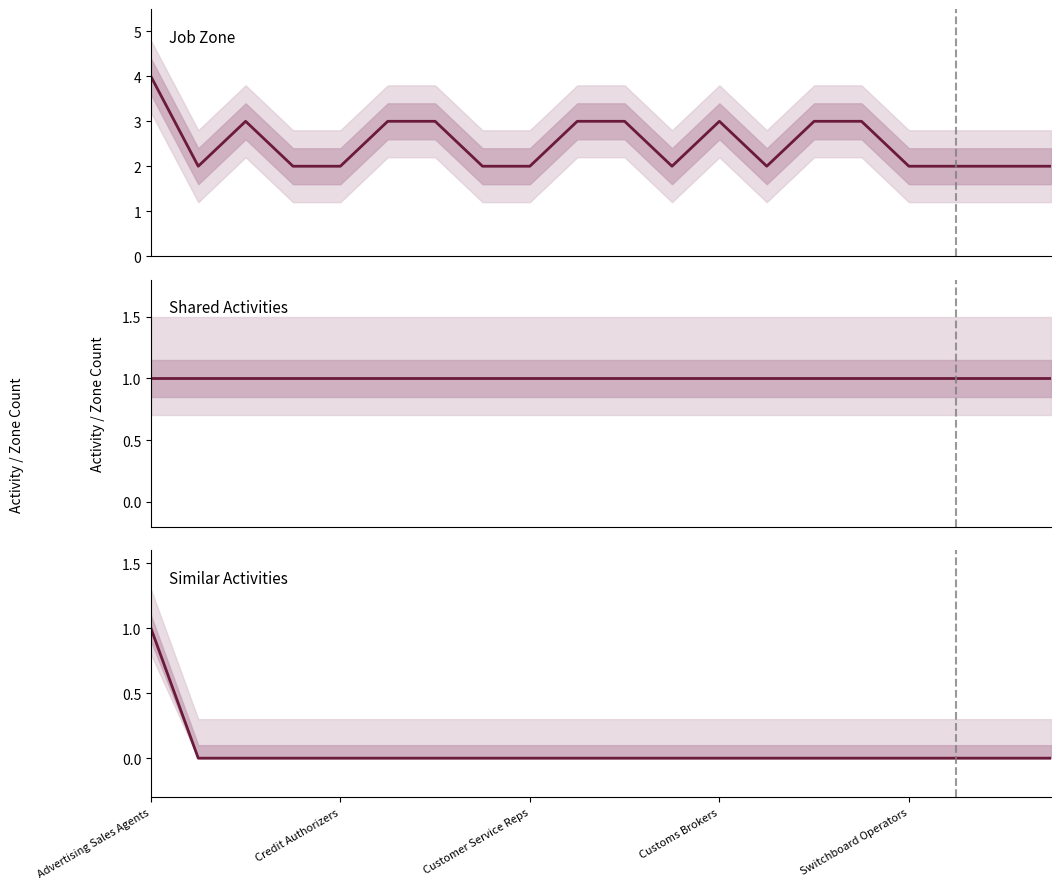

What are all the series names shown in the legend?

Job Zone, Shared Activities, Similar Activities